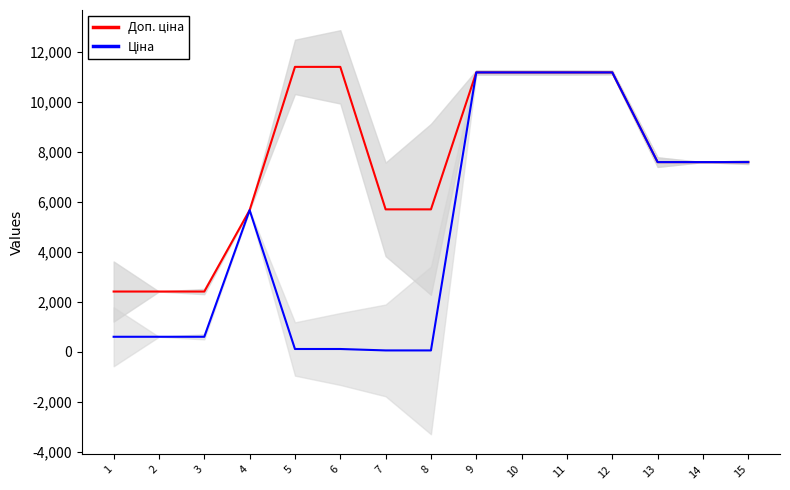

What are all the series names shown in the legend?

Доп. ціна, Ціна